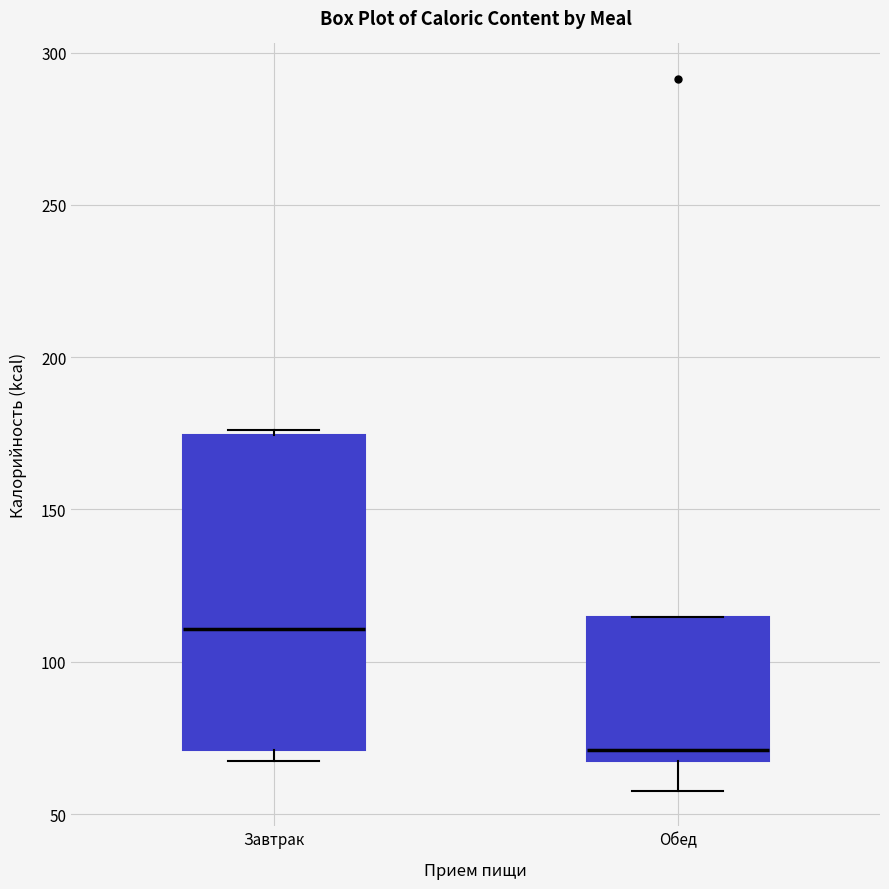

Comparing the boxes themselves (not the whiskers), which one is the tallest?

Завтрак